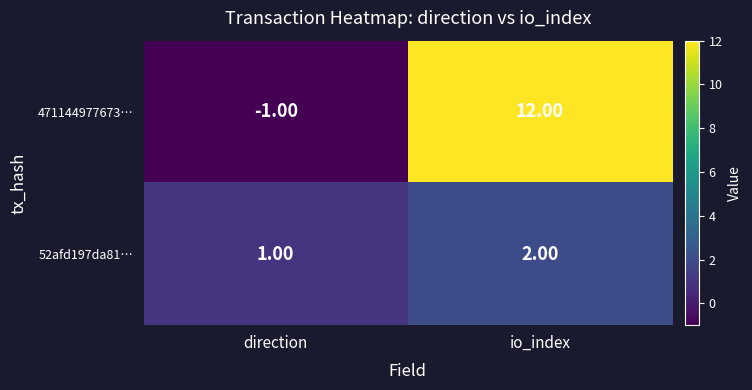

How many series are shown in this chart?

2